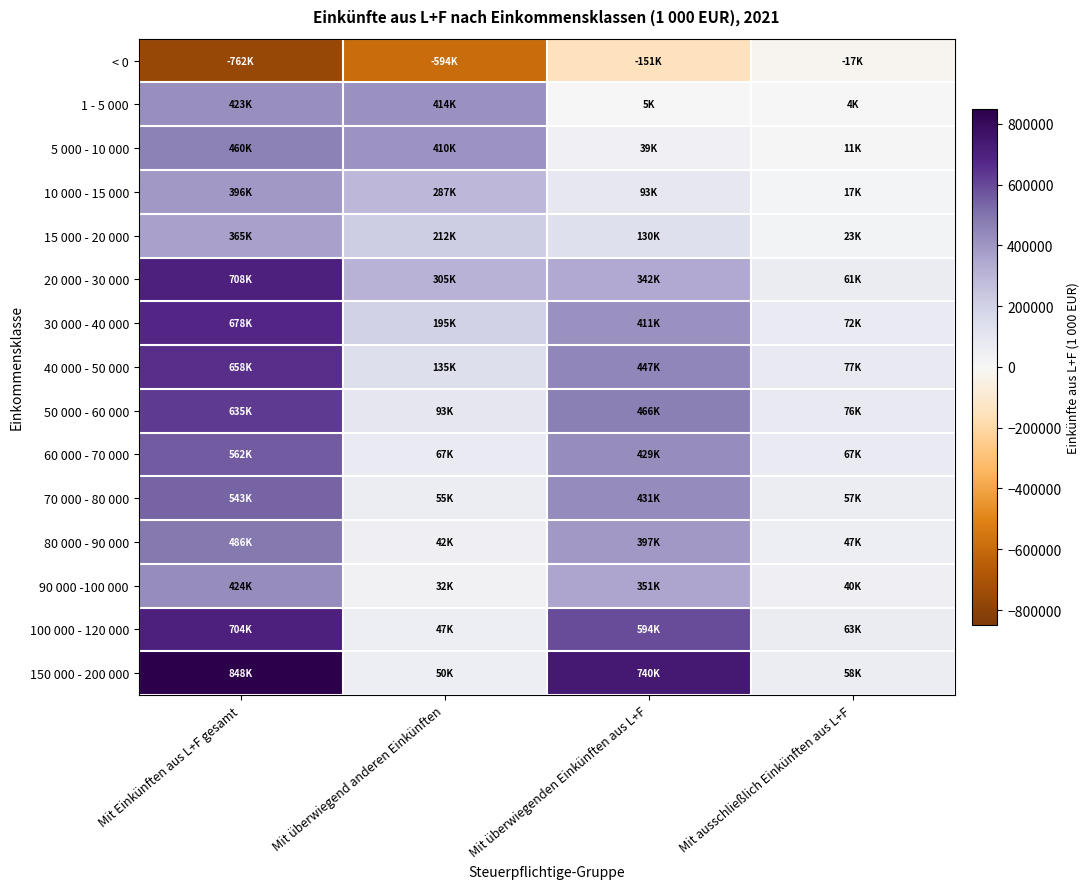

Reading left to right, transcribe all the data shown in this chart.

< 0: Mit Einkünften aus L+F gesamt=-761792.9	Mit überwiegend anderen Einkünften=-593715.1	Mit überwiegenden Einkünften aus L+F=-151409.7	Mit ausschließlich Einkünften aus L+F=-16668.1
1 - 5 000: Mit Einkünften aus L+F gesamt=422515.6	Mit überwiegend anderen Einkünften=413508.1	Mit überwiegenden Einkünften aus L+F=4930.1	Mit ausschließlich Einkünften aus L+F=4077.4
5 000 - 10 000: Mit Einkünften aus L+F gesamt=459641.6	Mit überwiegend anderen Einkünften=409520.5	Mit überwiegenden Einkünften aus L+F=39047.9	Mit ausschließlich Einkünften aus L+F=11073.3
10 000 - 15 000: Mit Einkünften aus L+F gesamt=395845.3	Mit überwiegend anderen Einkünften=286578.6	Mit überwiegenden Einkünften aus L+F=92627.3	Mit ausschließlich Einkünften aus L+F=16639.4
15 000 - 20 000: Mit Einkünften aus L+F gesamt=365030.1	Mit überwiegend anderen Einkünften=212035.9	Mit überwiegenden Einkünften aus L+F=130220.7	Mit ausschließlich Einkünften aus L+F=22773.5
20 000 - 30 000: Mit Einkünften aus L+F gesamt=707780.2	Mit überwiegend anderen Einkünften=304848.7	Mit überwiegenden Einkünften aus L+F=342138.1	Mit ausschließlich Einkünften aus L+F=60793.5
30 000 - 40 000: Mit Einkünften aus L+F gesamt=678283.5	Mit überwiegend anderen Einkünften=195177.6	Mit überwiegenden Einkünften aus L+F=411024.2	Mit ausschließlich Einkünften aus L+F=72081.8
40 000 - 50 000: Mit Einkünften aus L+F gesamt=658432.5	Mit überwiegend anderen Einkünften=135165.7	Mit überwiegenden Einkünften aus L+F=446537.5	Mit ausschließlich Einkünften aus L+F=76729.2
50 000 - 60 000: Mit Einkünften aus L+F gesamt=634563.4	Mit überwiegend anderen Einkünften=92748.7	Mit überwiegenden Einkünften aus L+F=466102.7	Mit ausschließlich Einkünften aus L+F=75712.0
60 000 - 70 000: Mit Einkünften aus L+F gesamt=562083.3	Mit überwiegend anderen Einkünften=66614.5	Mit überwiegenden Einkünften aus L+F=428802.3	Mit ausschließlich Einkünften aus L+F=66666.5
70 000 - 80 000: Mit Einkünften aus L+F gesamt=542720.4	Mit überwiegend anderen Einkünften=54684.3	Mit überwiegenden Einkünften aus L+F=430566.3	Mit ausschließlich Einkünften aus L+F=57469.9
80 000 - 90 000: Mit Einkünften aus L+F gesamt=485963.2	Mit überwiegend anderen Einkünften=42277.5	Mit überwiegenden Einkünften aus L+F=396882.6	Mit ausschließlich Einkünften aus L+F=46803.1
90 000 -100 000: Mit Einkünften aus L+F gesamt=423920.5	Mit überwiegend anderen Einkünften=32427.4	Mit überwiegenden Einkünften aus L+F=351342.2	Mit ausschließlich Einkünften aus L+F=40150.8
100 000 - 120 000: Mit Einkünften aus L+F gesamt=704093.6	Mit überwiegend anderen Einkünften=47455.8	Mit überwiegenden Einkünften aus L+F=593769.8	Mit ausschließlich Einkünften aus L+F=62868.1
150 000 - 200 000: Mit Einkünften aus L+F gesamt=847713.9	Mit überwiegend anderen Einkünften=49673.8	Mit überwiegenden Einkünften aus L+F=739563.9	Mit ausschließlich Einkünften aus L+F=58476.1